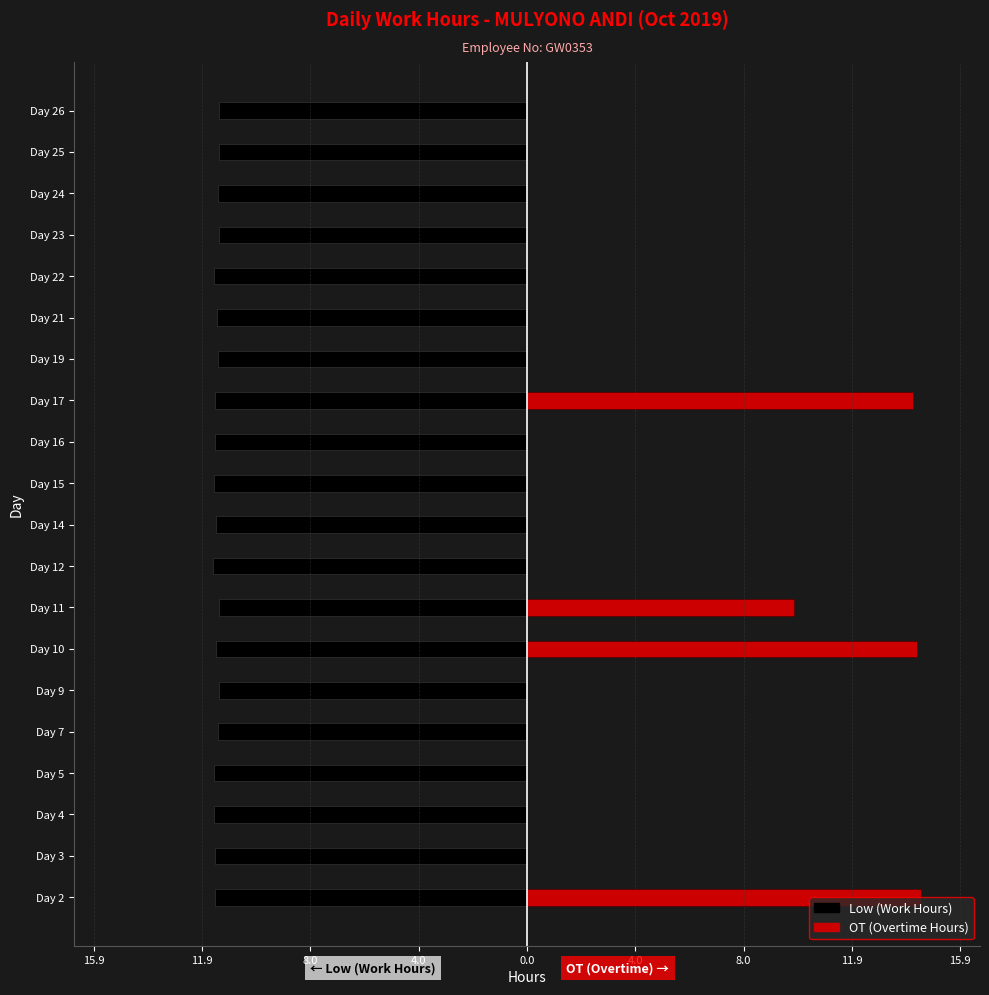

How many positive values does the OT (hours) series have?

4